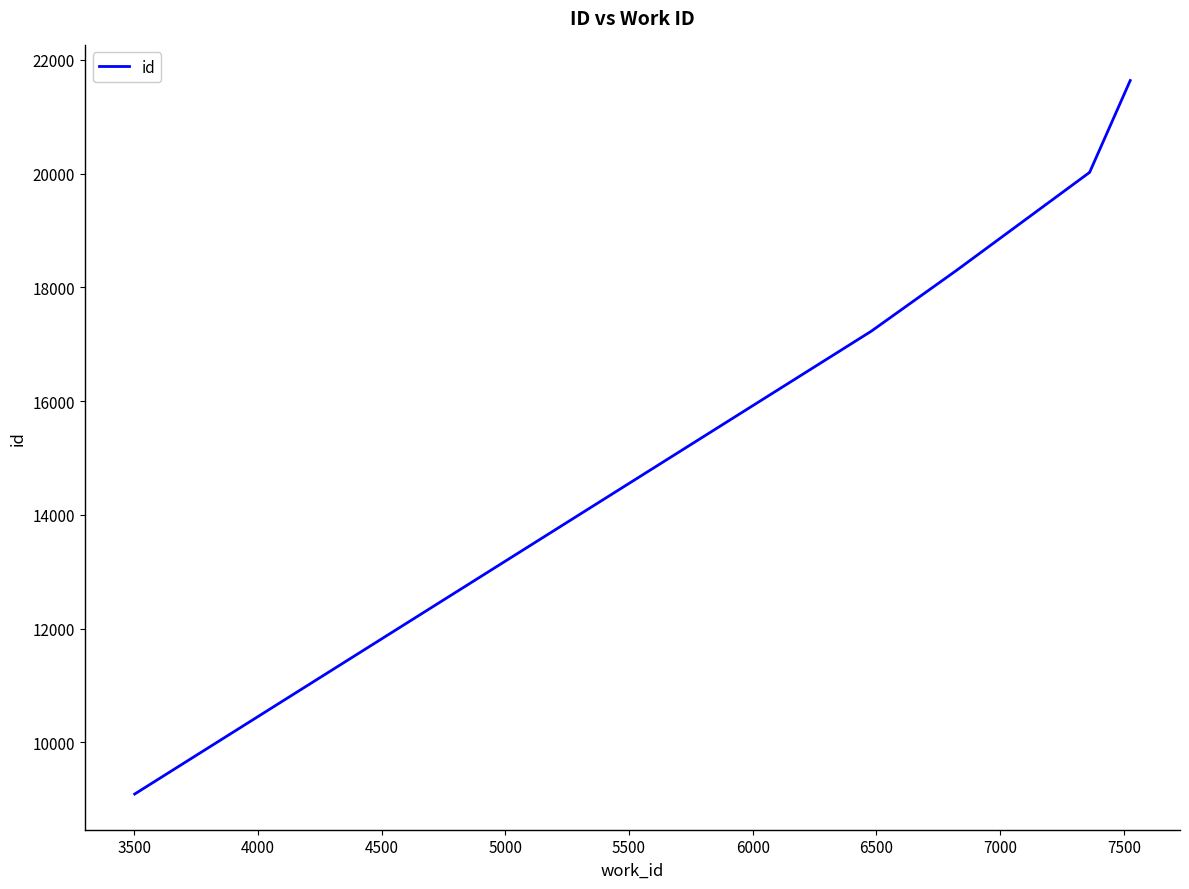

What is the difference between the maximum and second lowest values?

4407